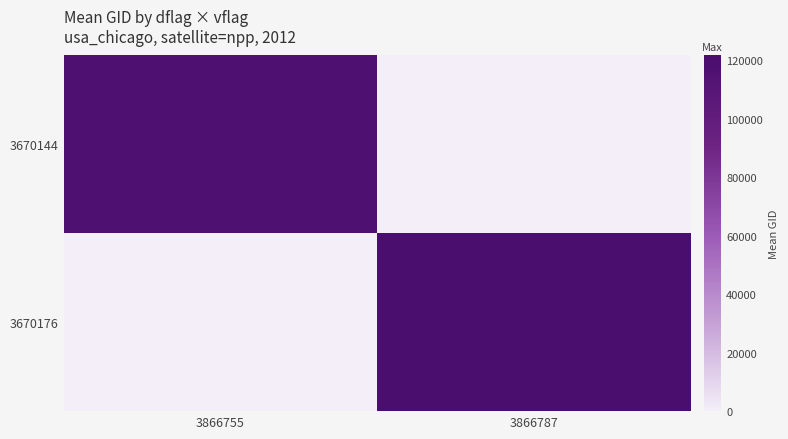

What is the total value across all series at 3866787?

121636.1